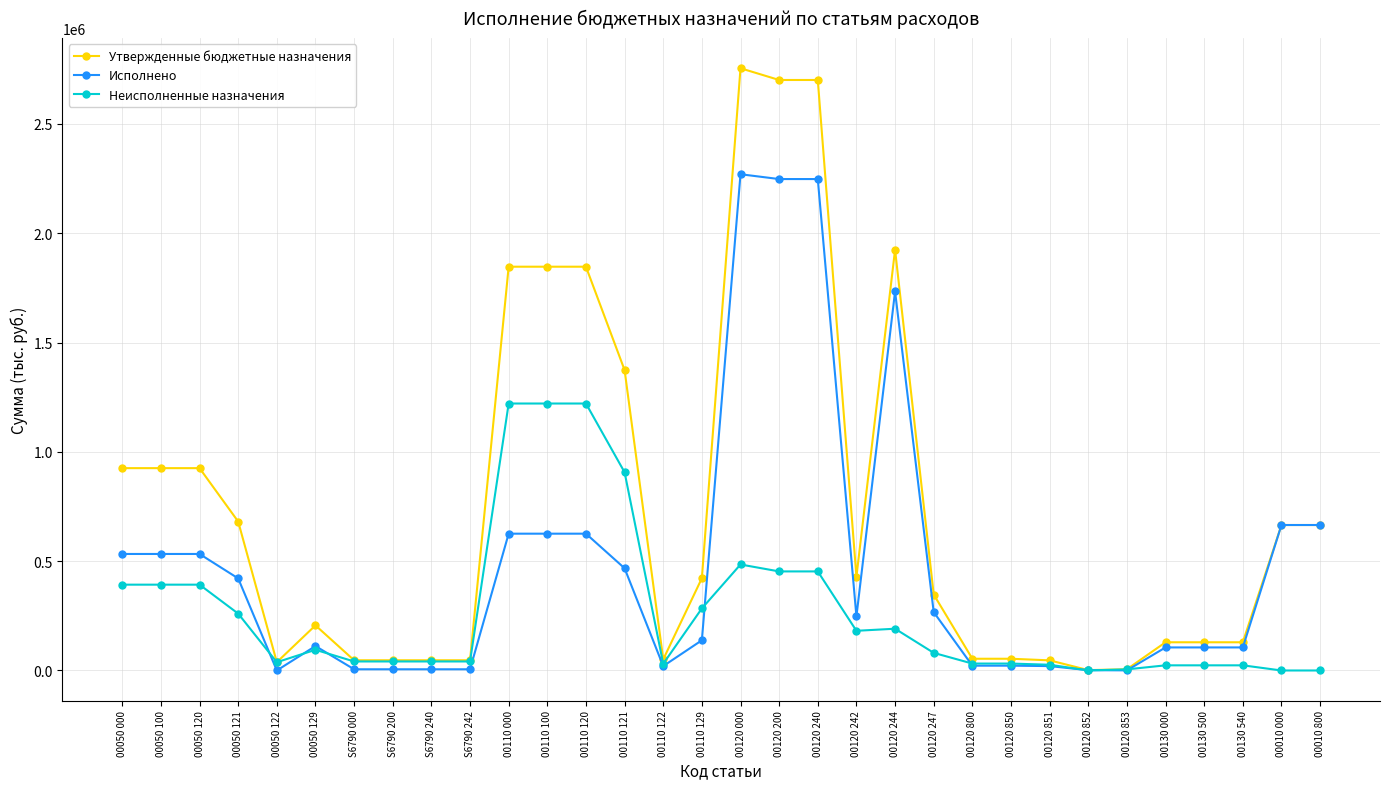

Which series has the widest spread of values?

Утвержденные бюджетные назначения